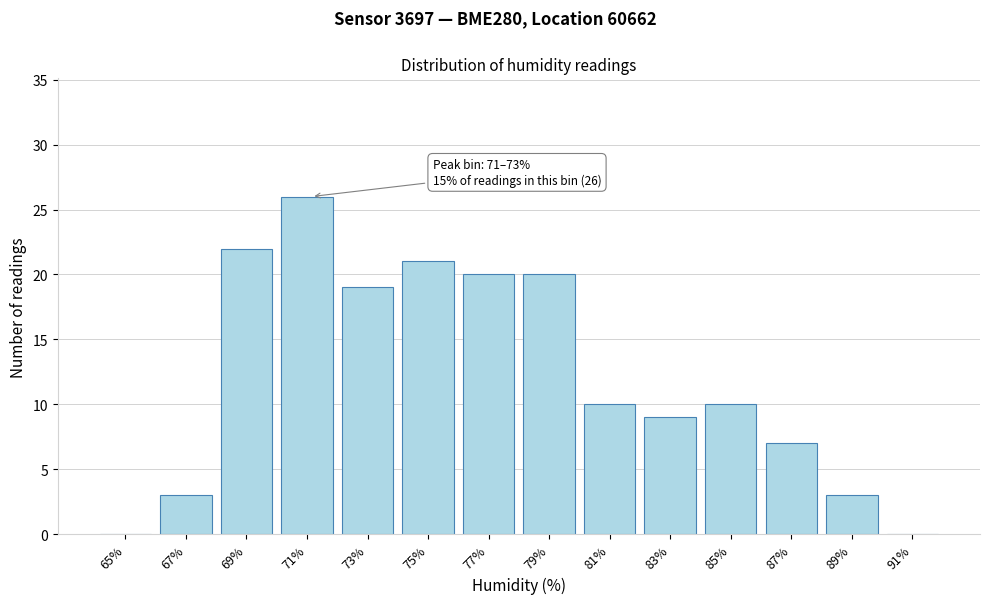

Reading left to right, what are all the values shown in this chart?

65%=0	67%=3	69%=22	71%=26	73%=19	75%=21	77%=20	79%=20	81%=10	83%=9	85%=10	87%=7	89%=3	91%=0